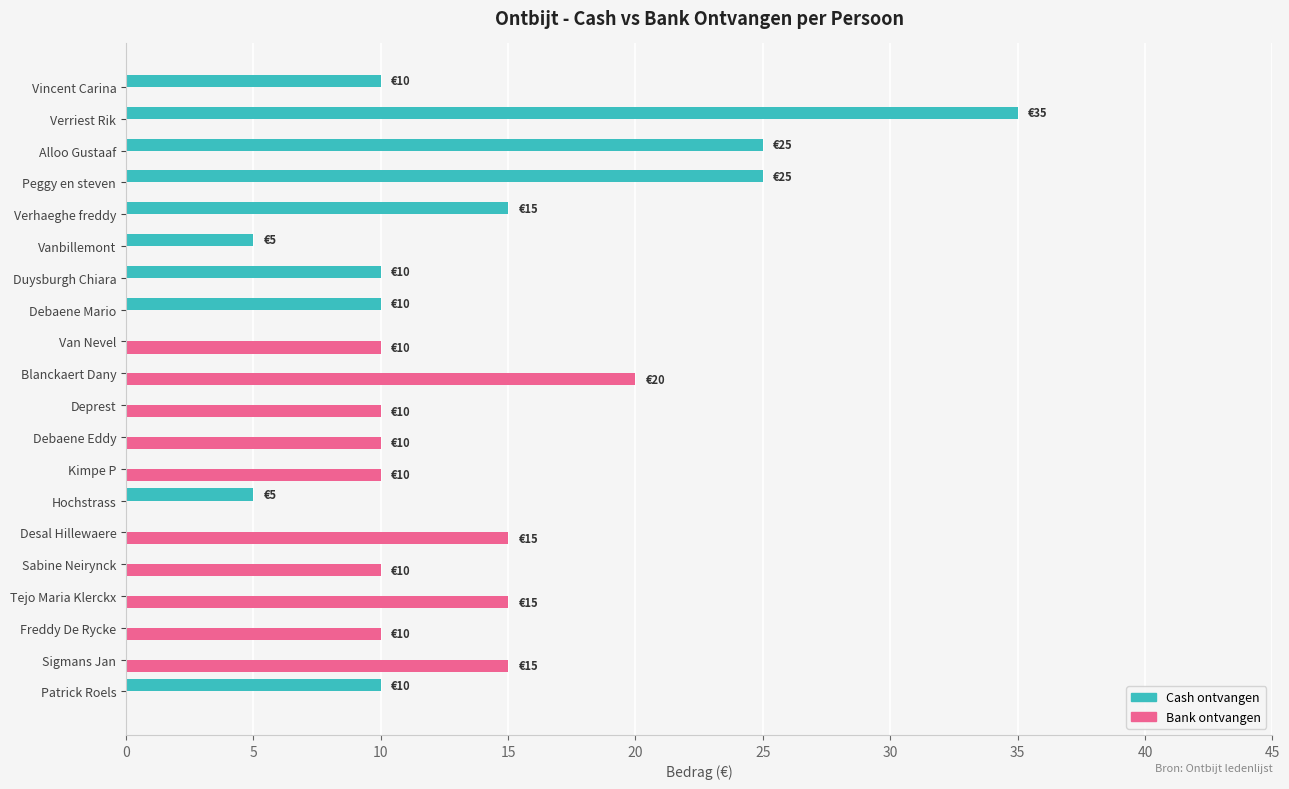

The value of Cash ontvangen at Van Nevel is 0. True or false?

True